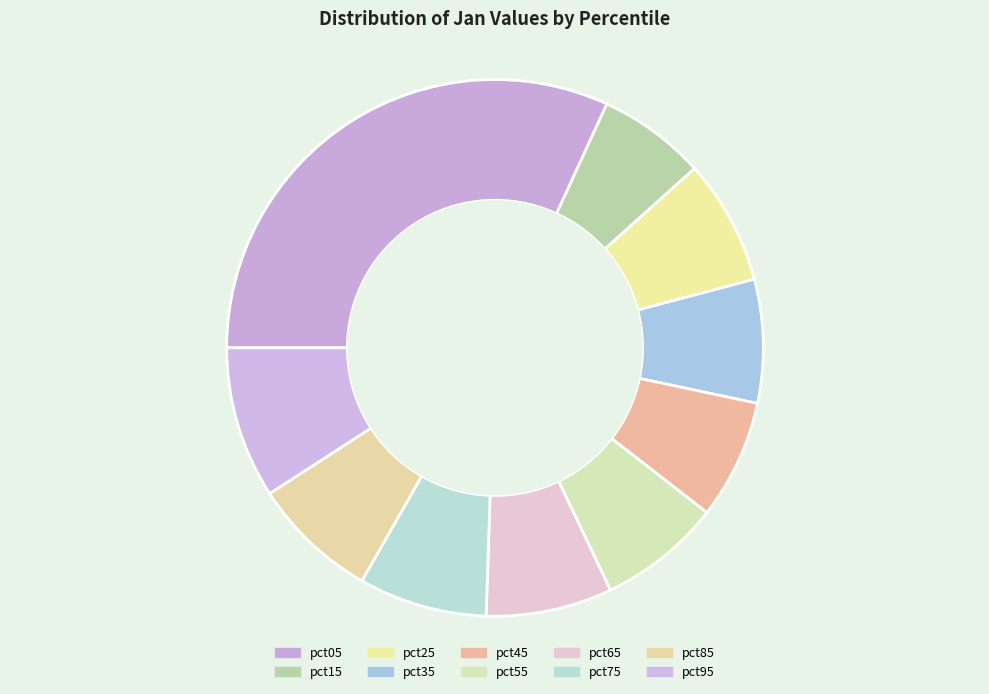

How many segments does this pie chart have?

10